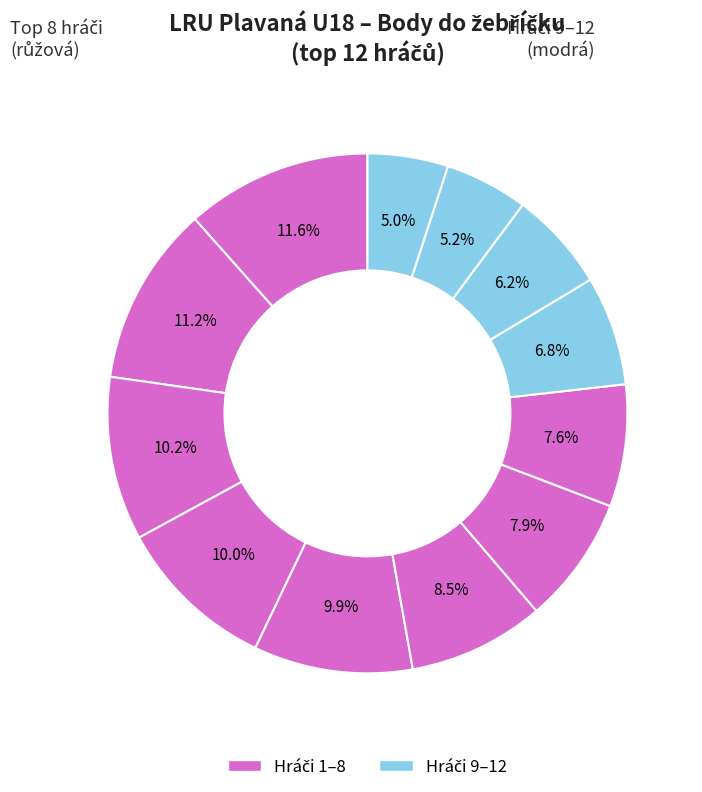

How many segments does this pie chart have?

12